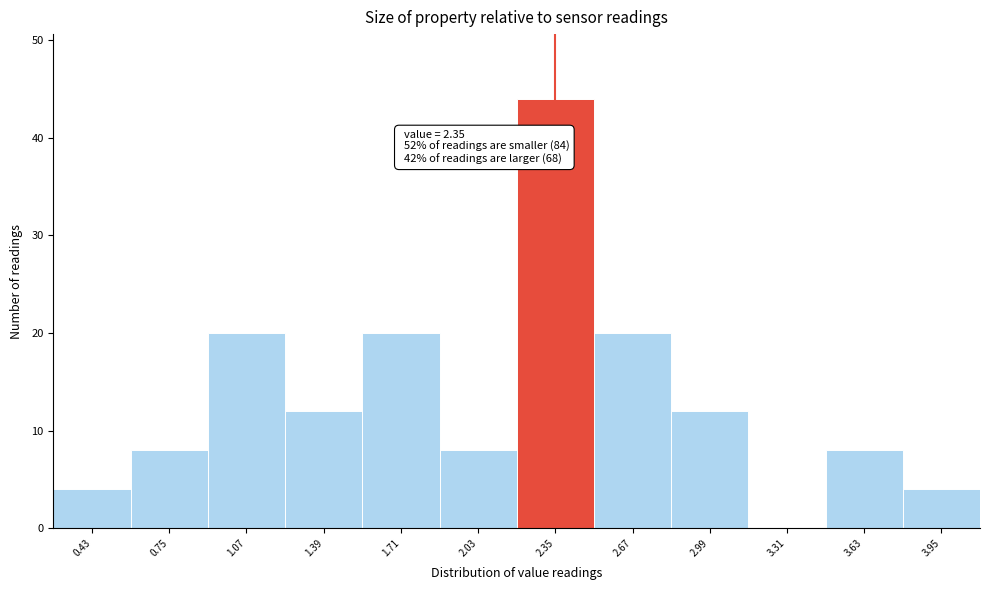

Over which range of the x-axis is the bar tallest?

2.19 to 2.51